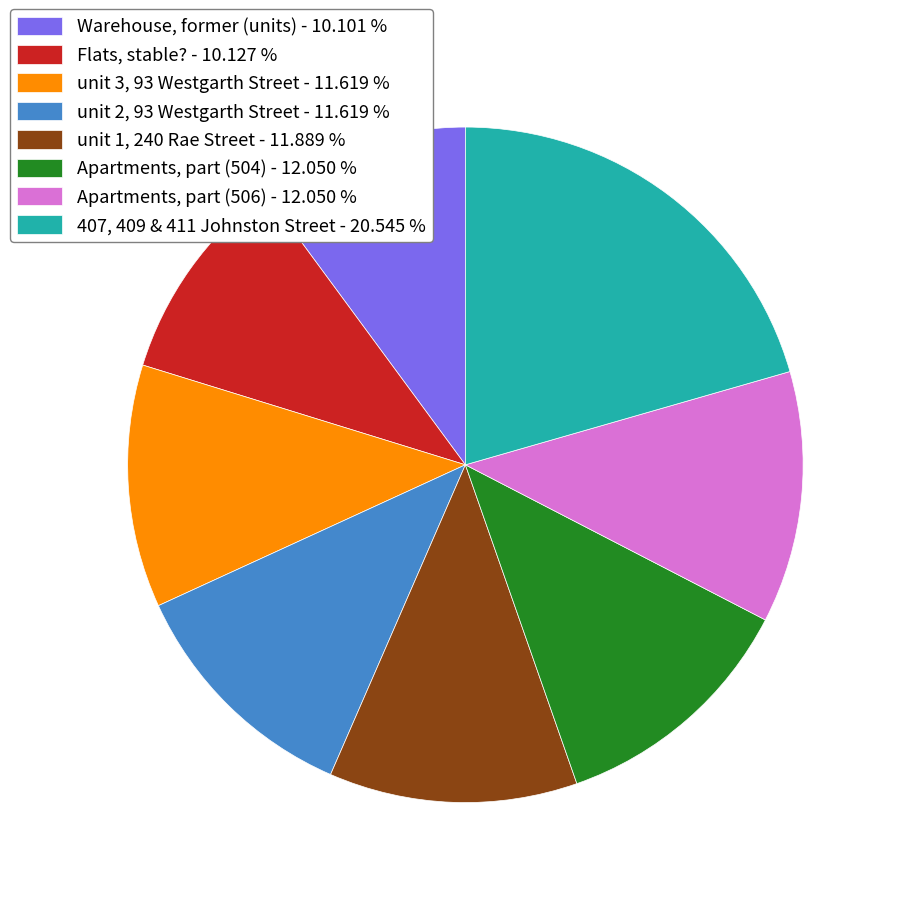

Approximately how many times larger is the value at unit 3, 93 Westgarth Street compared to unit 1, 240 Rae Street?

1.0